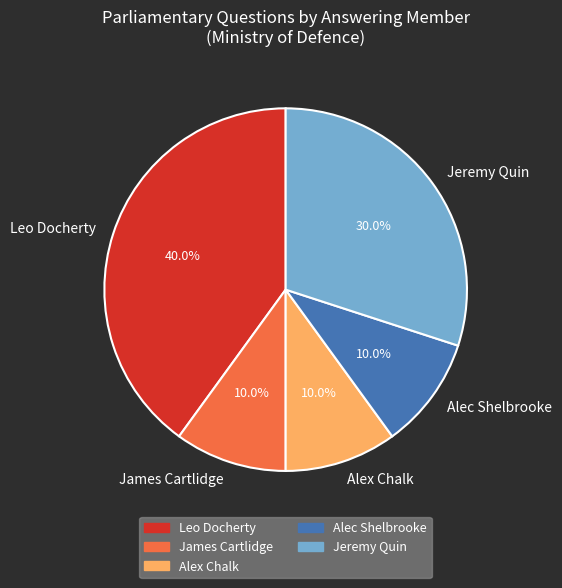

Approximately how many times larger is the value at Alec Shelbrooke compared to Jeremy Quin?

0.3